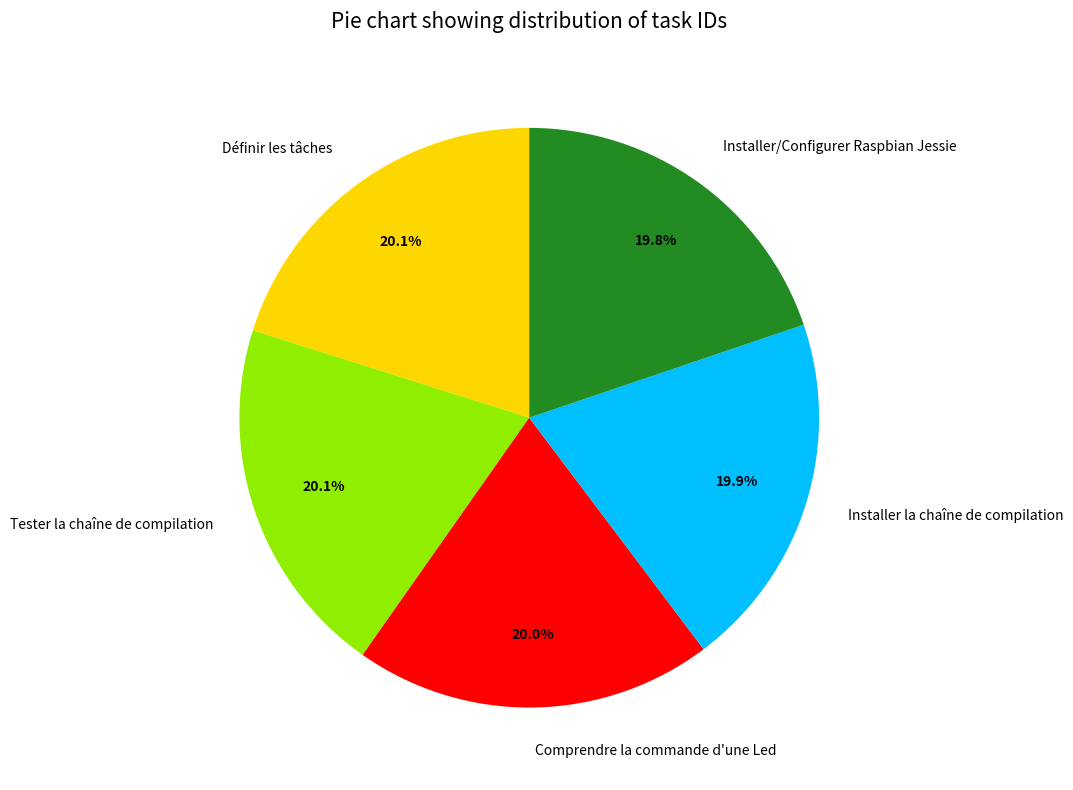

Approximately how many times larger is the value at Installer la chaîne de compilation compared to Installer/Configurer Raspbian Jessie?

1.0